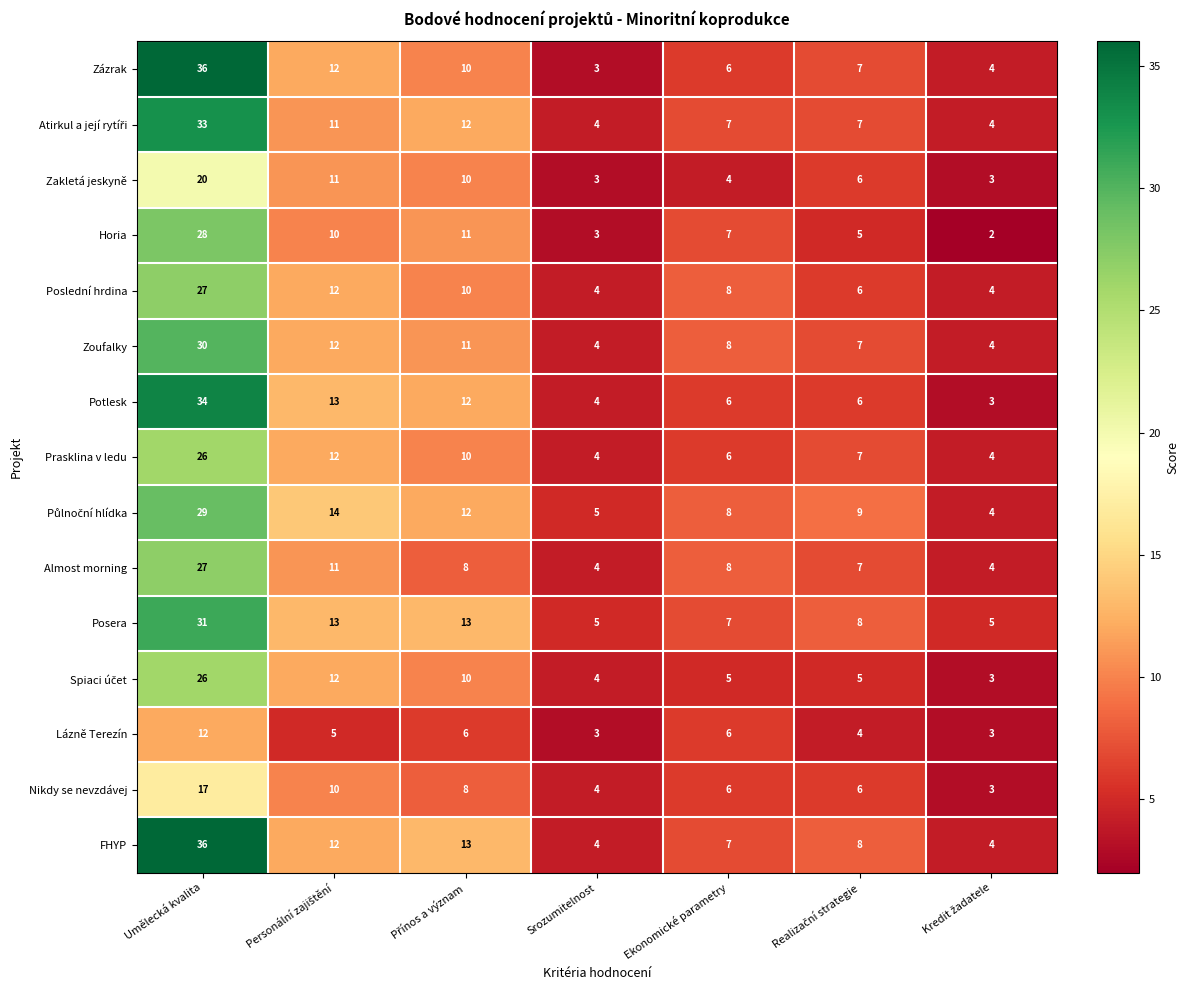

What is the average value of the Nikdy se nevzdávej series?

8